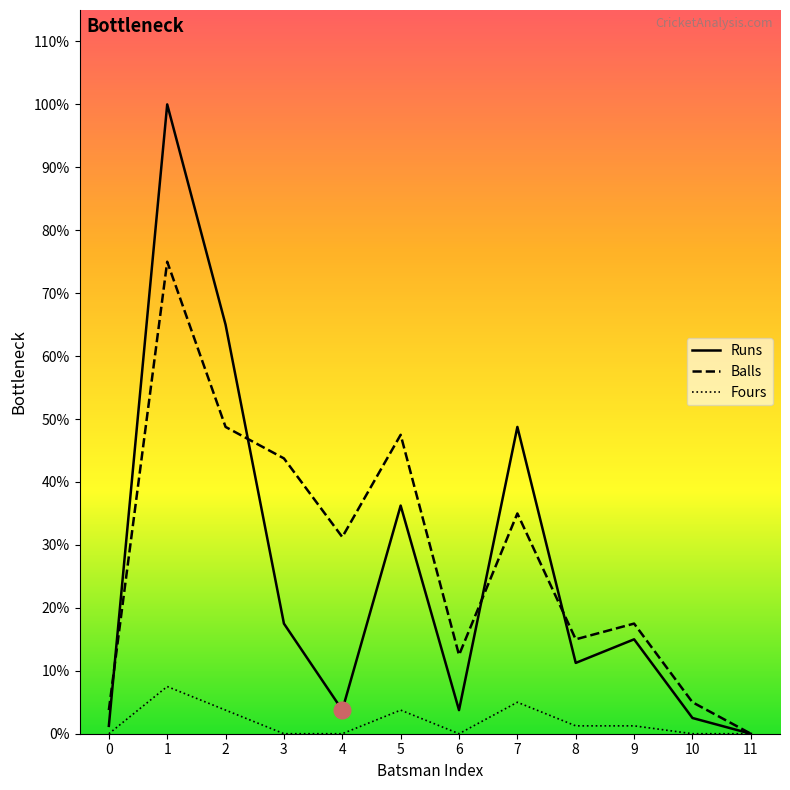

What is the value of the Runs point at the 1st from the left?

1